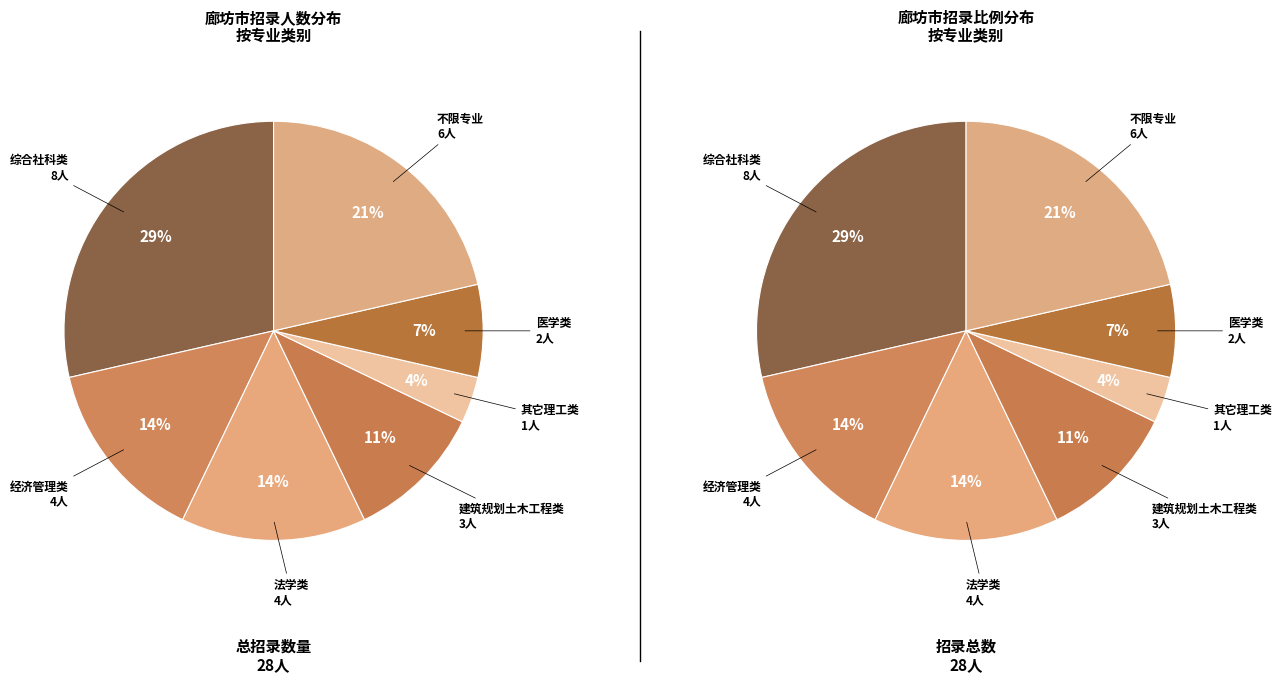

Between 法学类 and 综合社科类, which is larger?

综合社科类